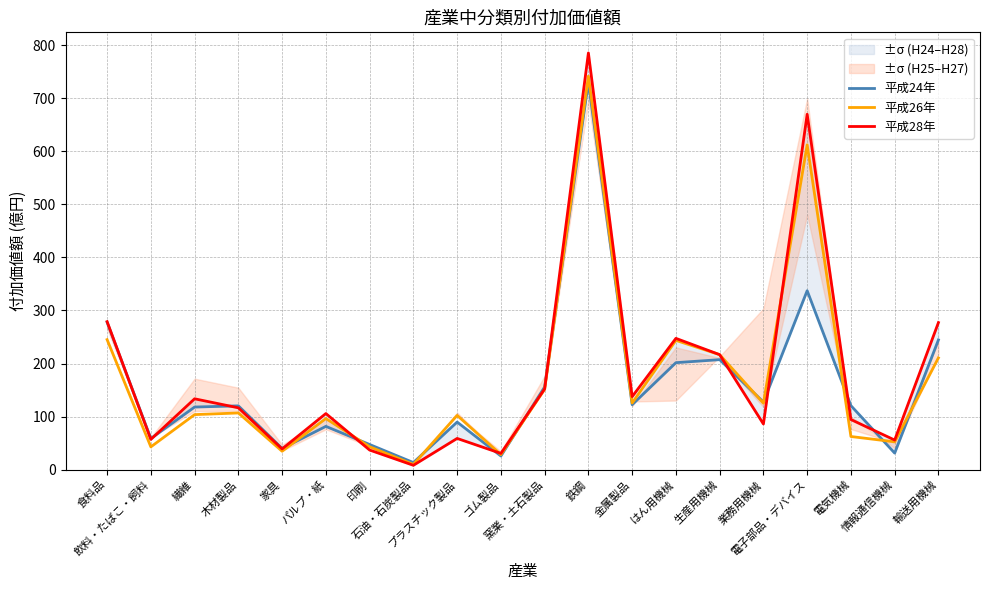

Which has a higher value, 鉄鋼 or 繊維?

鉄鋼